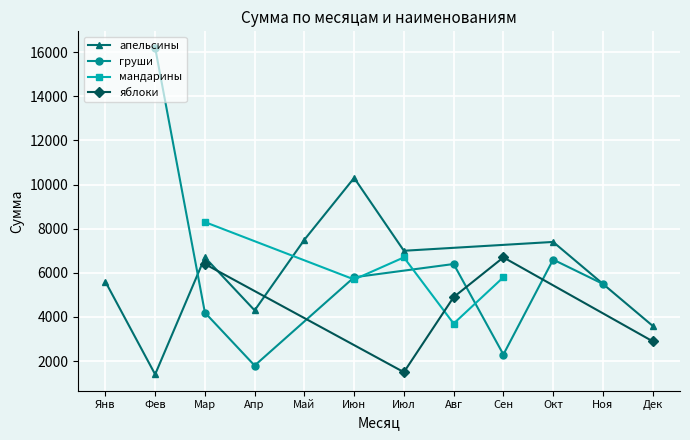

What is the average value of the мандарины series?

6040